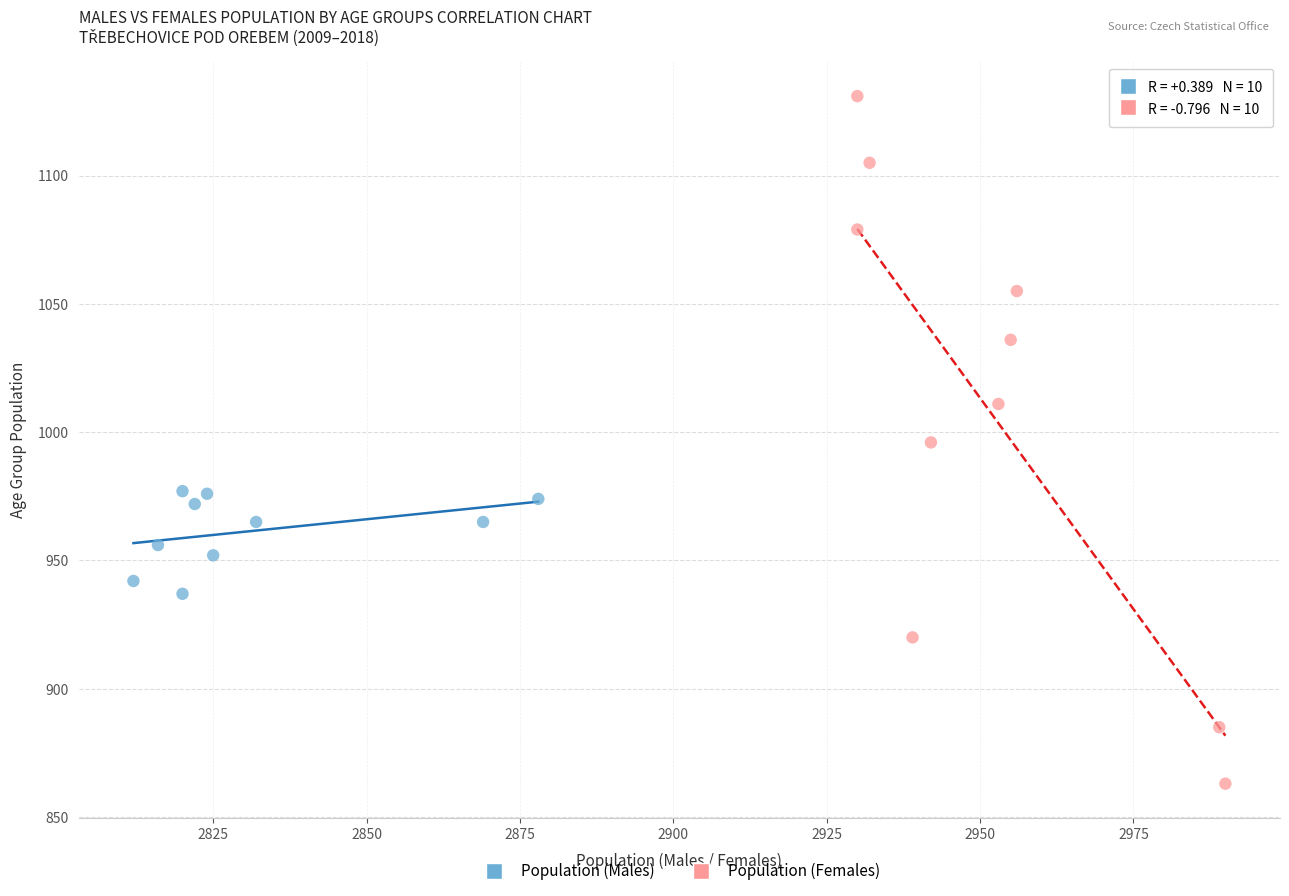

What are all the series names shown in the legend?

Population (Males), Population (Females)